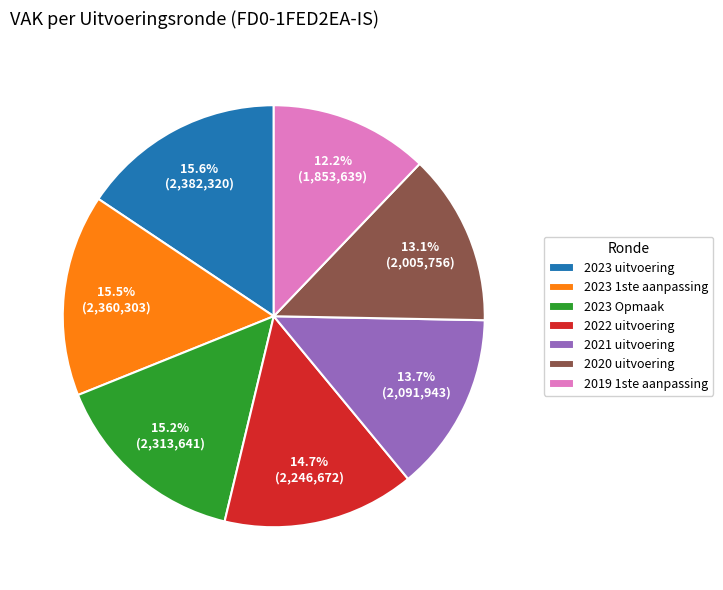

What percentage is the 2019 1ste aanpassing slice, to the nearest percent?

12%